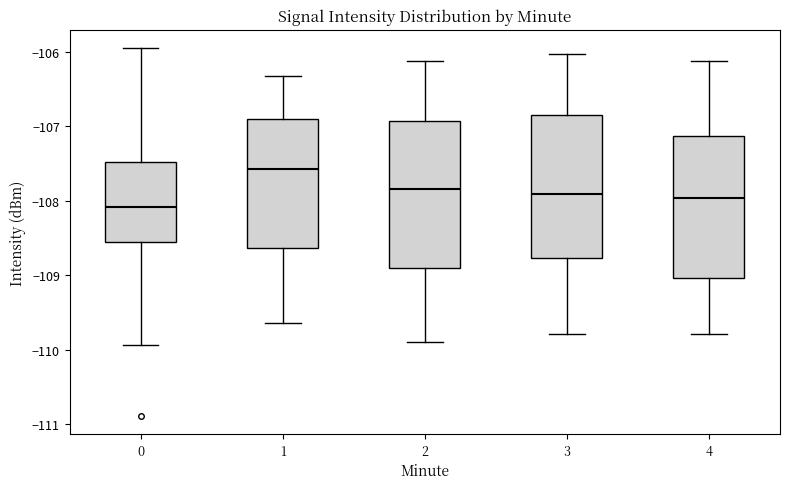

Reading left to right, read every box against the y-axis: the position of its median line, the range the box covers, and the ends of its whiskers. The values are not printed on the chart, so give them approximately, as read against the axis.

0: median -108.1, box -108.6 to -107.5, whiskers -109.9 to -105.9
1: median -107.6, box -108.6 to -106.9, whiskers -109.6 to -106.3
2: median -107.8, box -108.9 to -106.9, whiskers -109.9 to -106.1
3: median -107.9, box -108.8 to -106.8, whiskers -109.8 to -106.0
4: median -108.0, box -109.0 to -107.1, whiskers -109.8 to -106.1